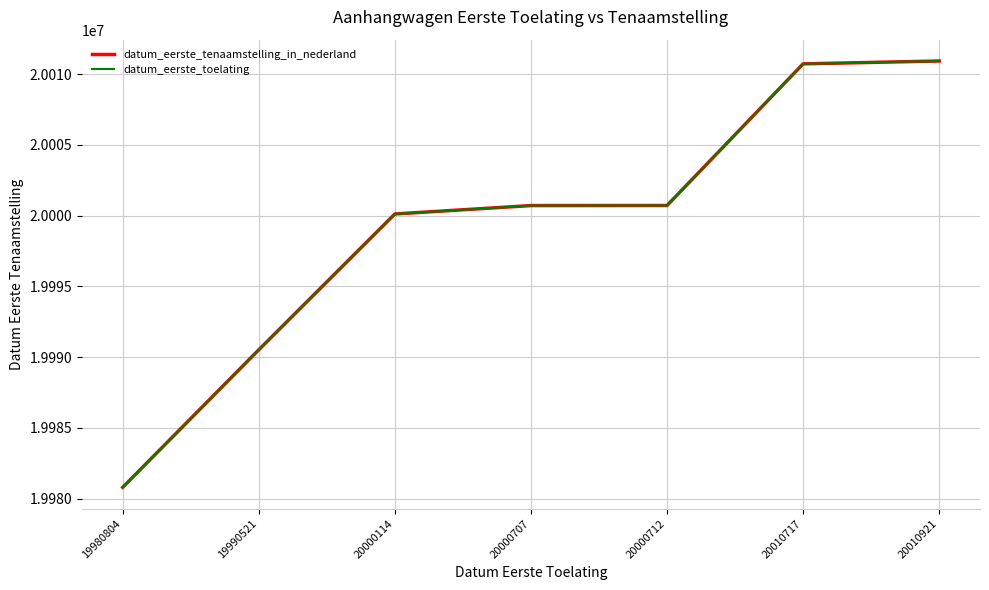

Is it true that datum_eerste_toelating equals 20010920 at 20010921?

True